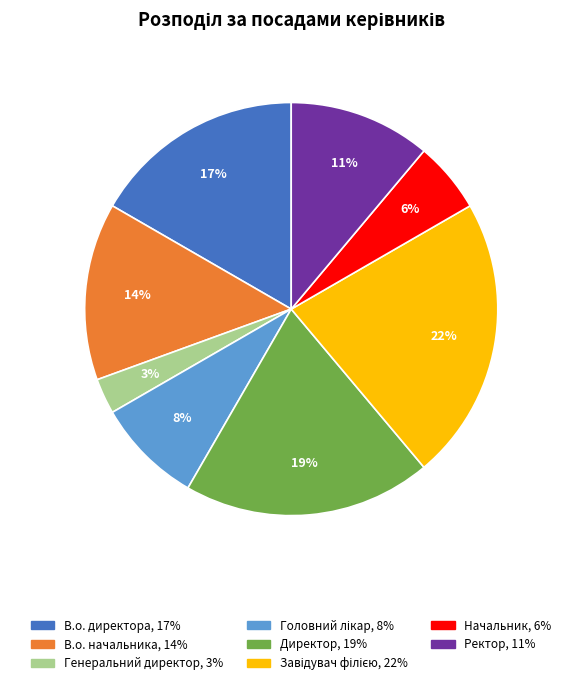

Which category has the smallest portion of the pie?

Генеральний директор